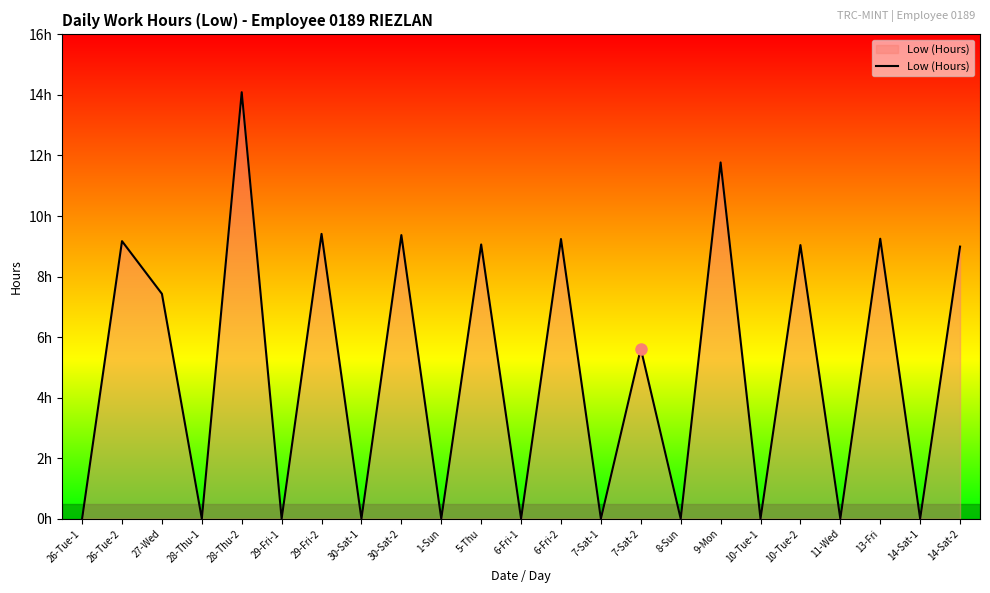

Is it true that the value at 30-Sat-2 is 9.4?

True